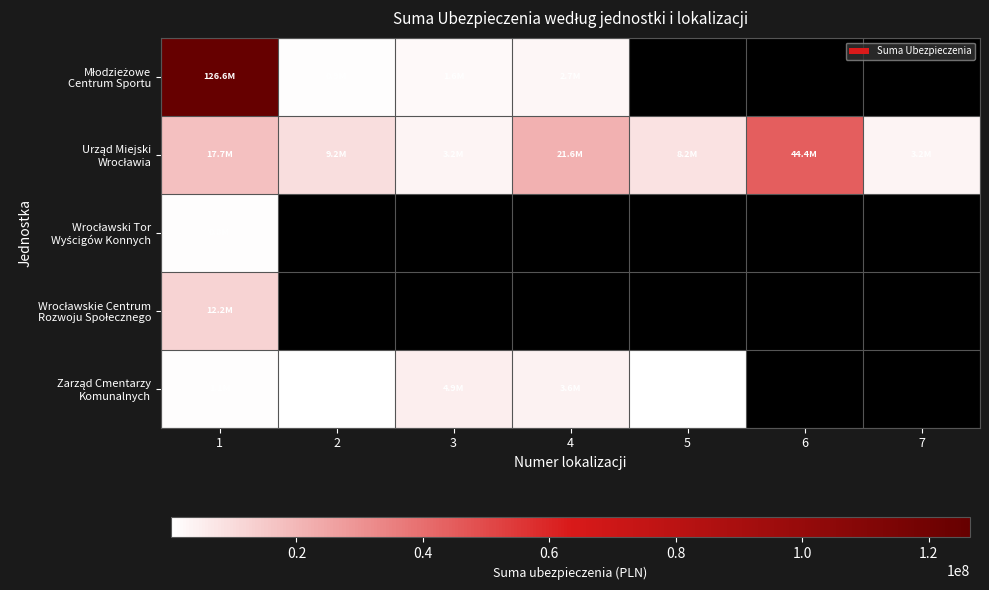

Which series has the largest range (max minus min)?

Młodzieżowe Centrum Sportu